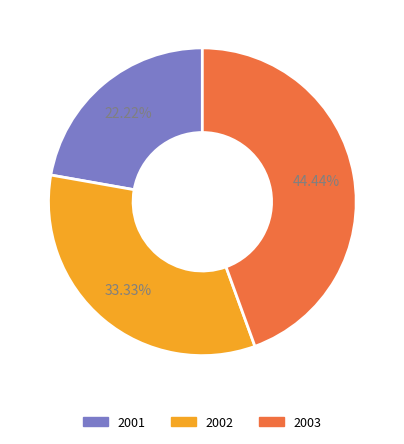

How many segments does this pie chart have?

3